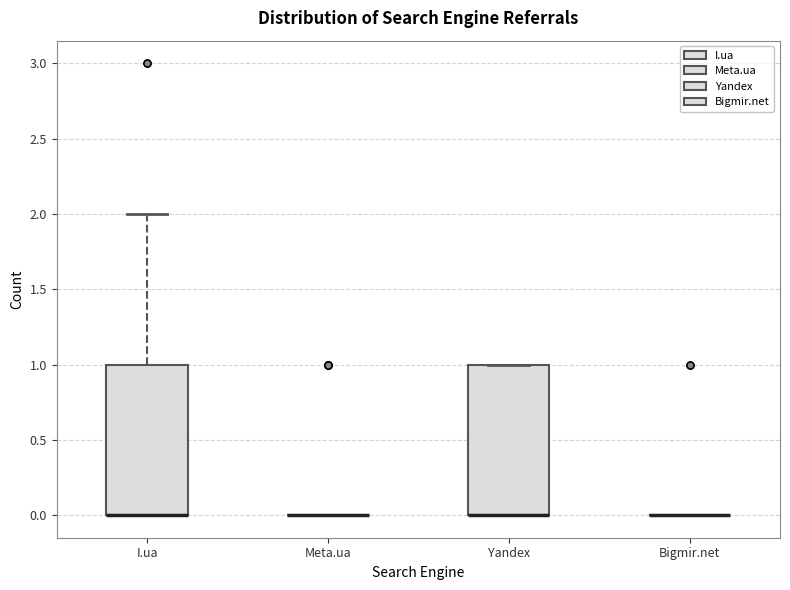

Reading left to right, read every box against the y-axis: the position of its median line, the range the box covers, and the ends of its whiskers. The values are not printed on the chart, so give them approximately, as read against the axis.

I.ua: median 0 (drawn on the box's lower edge), box 0 to 1, whiskers 0 to 2
Meta.ua: box collapsed to a line at 0, whiskers 0 to 0
Yandex: median 0 (drawn on the box's lower edge), box 0 to 1, whiskers 0 to 1
Bigmir.net: box collapsed to a line at 0, whiskers 0 to 0